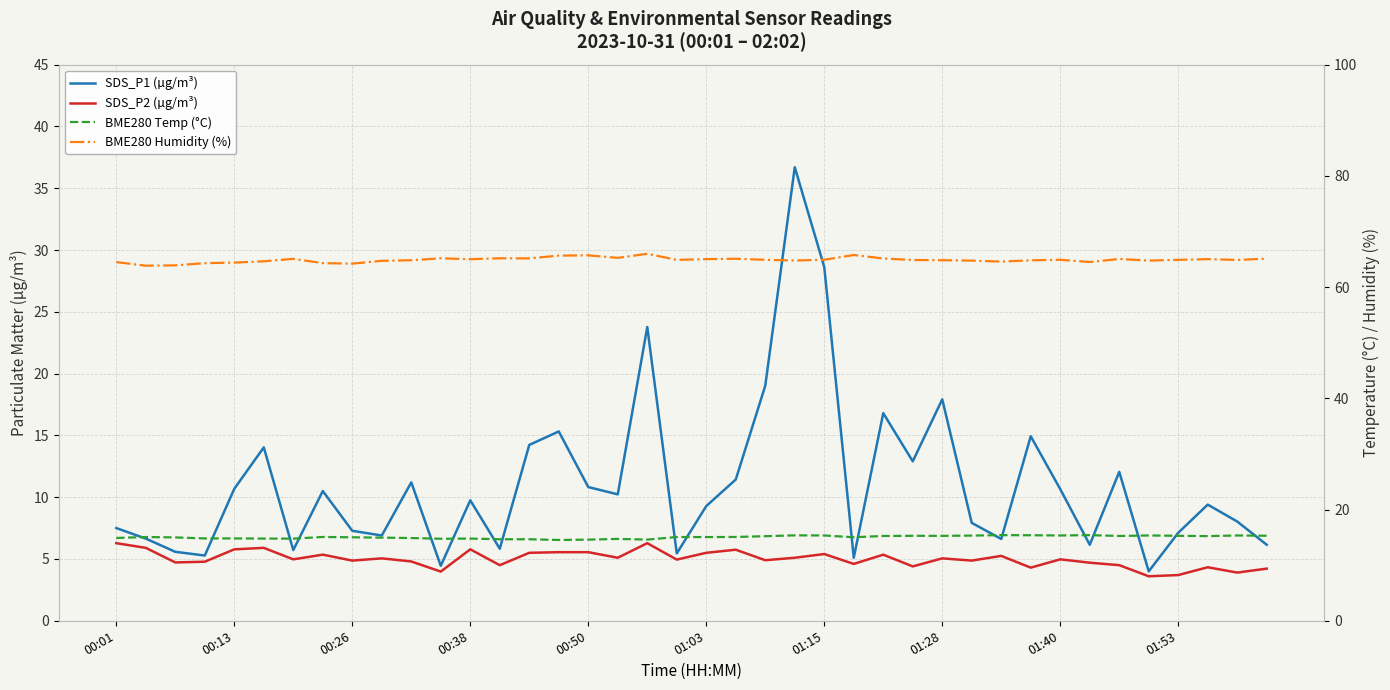

True or false: BME280 Humidity (%) and BME280 Temp (°C) intersect in this chart.

False